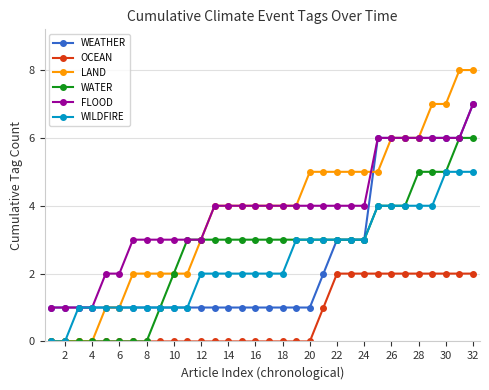

What is the value of the WEATHER point at the 32nd from the left?

7